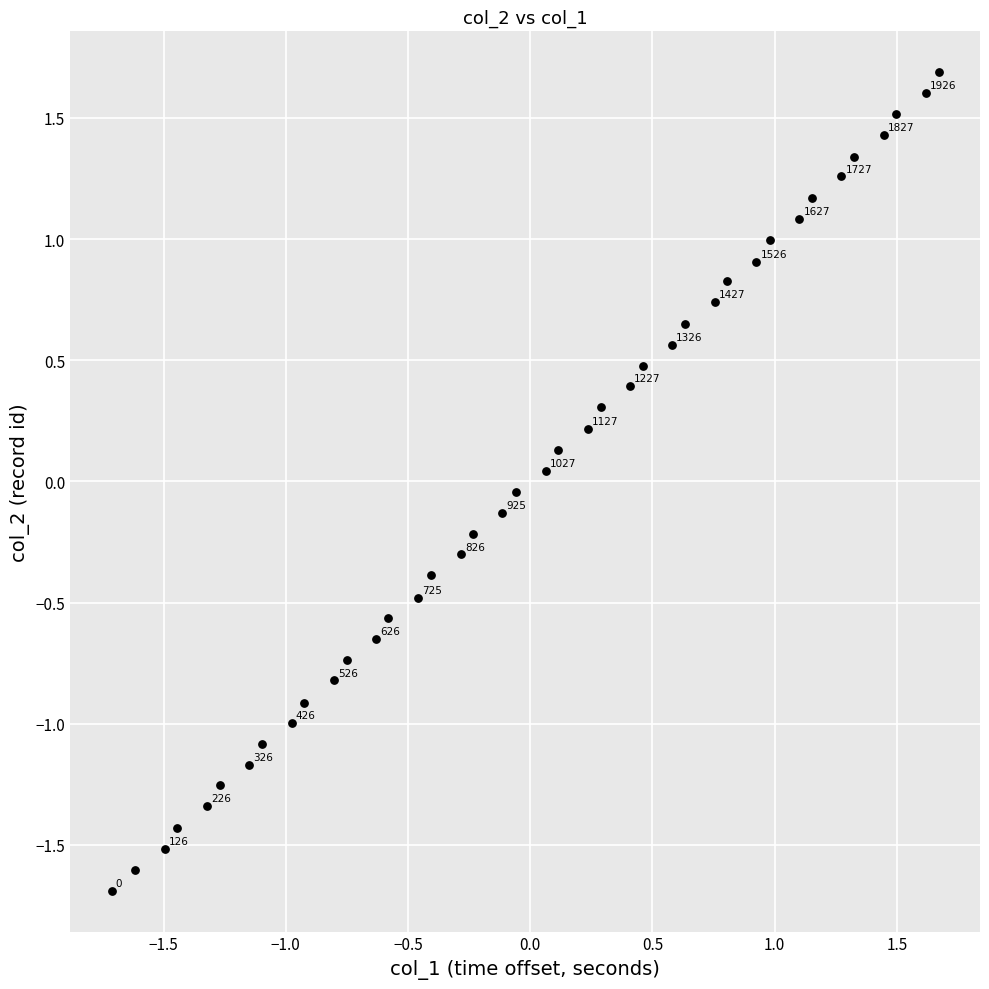

What is the range of Y values (max minus min)?

3.4